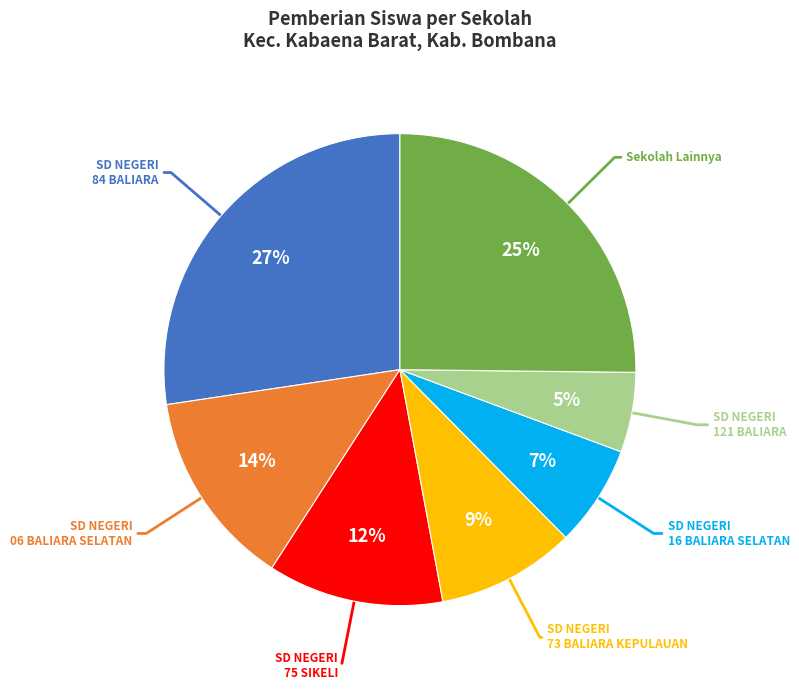

To the nearest percent, what is the average slice percentage?

14%